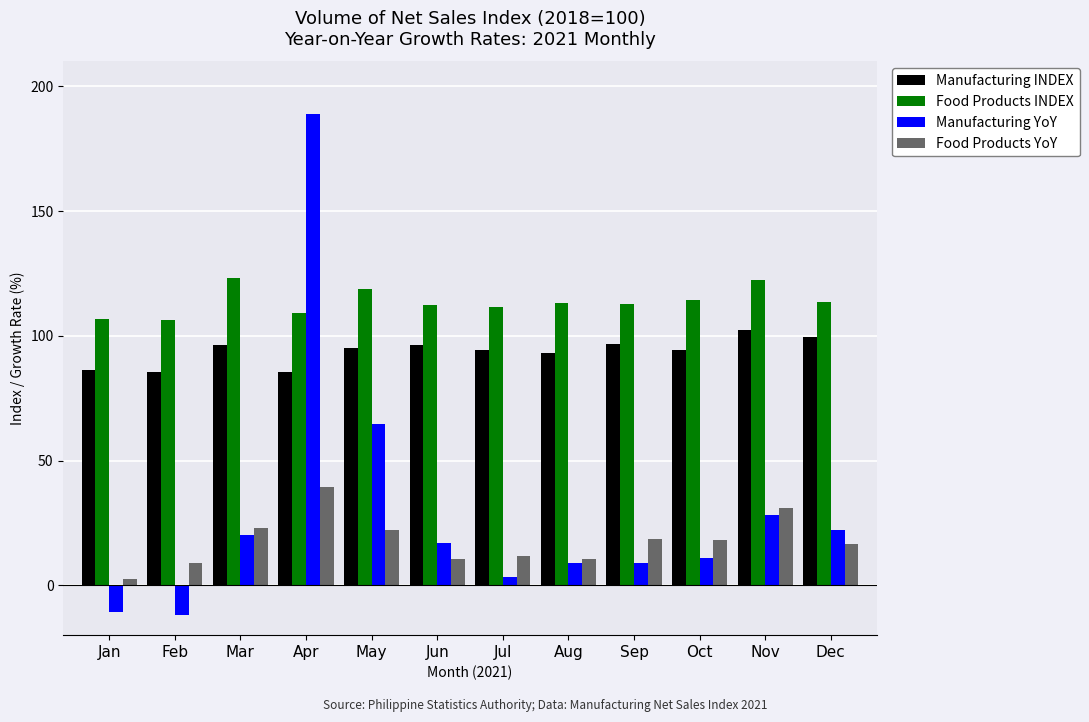

Rank the series at Nov from lowest to highest value.

Manufacturing YoY, Food Products YoY, Manufacturing INDEX, Food Products INDEX